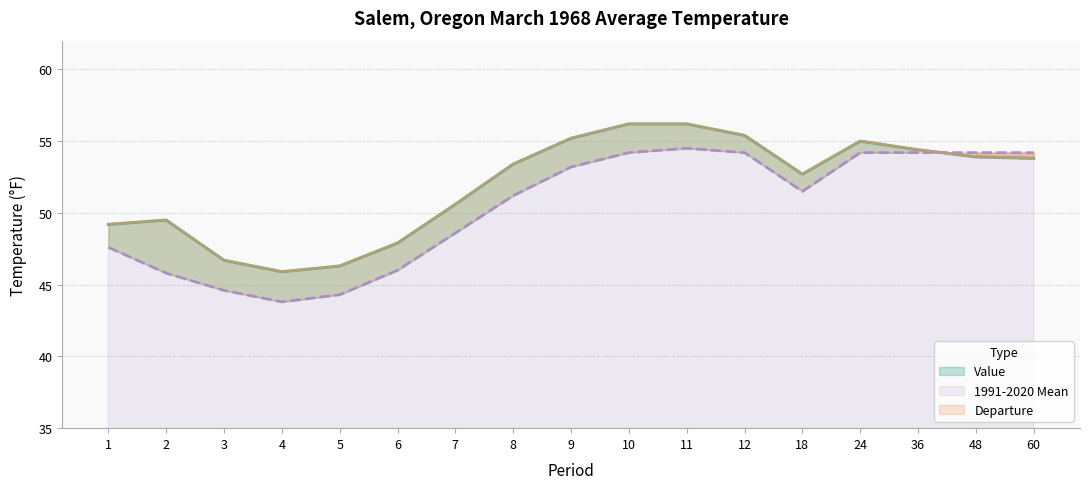

The 1991-2020 Mean (line) series shows 74.3 at 36. True or false?

False